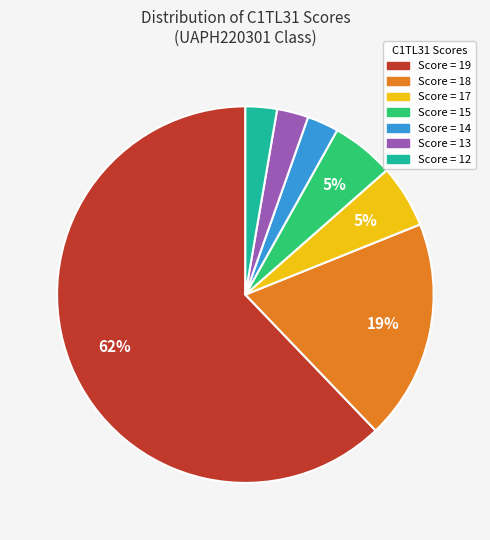

Is there any slice that represents more than half of the pie?

Yes